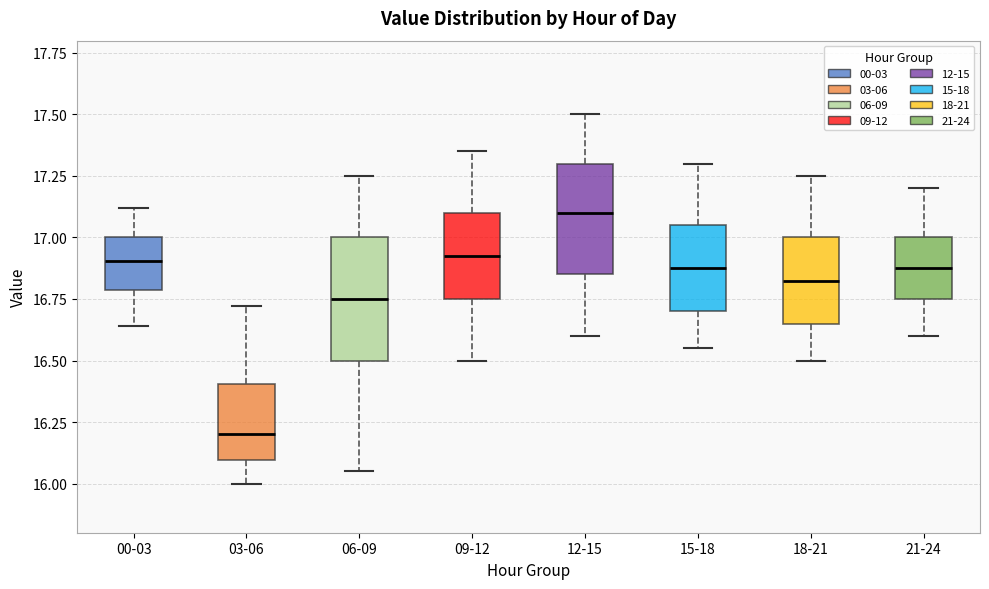

Which box is the tallest, from its lower edge to its upper edge?

06-09